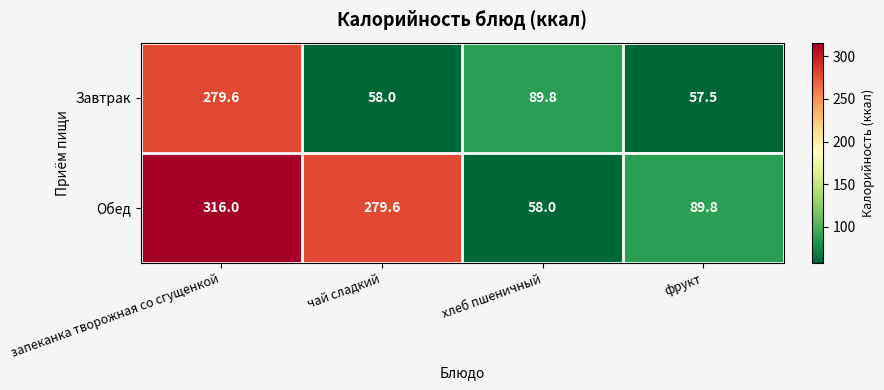

Rank the series by their average value, from highest to lowest.

Обед, Завтрак